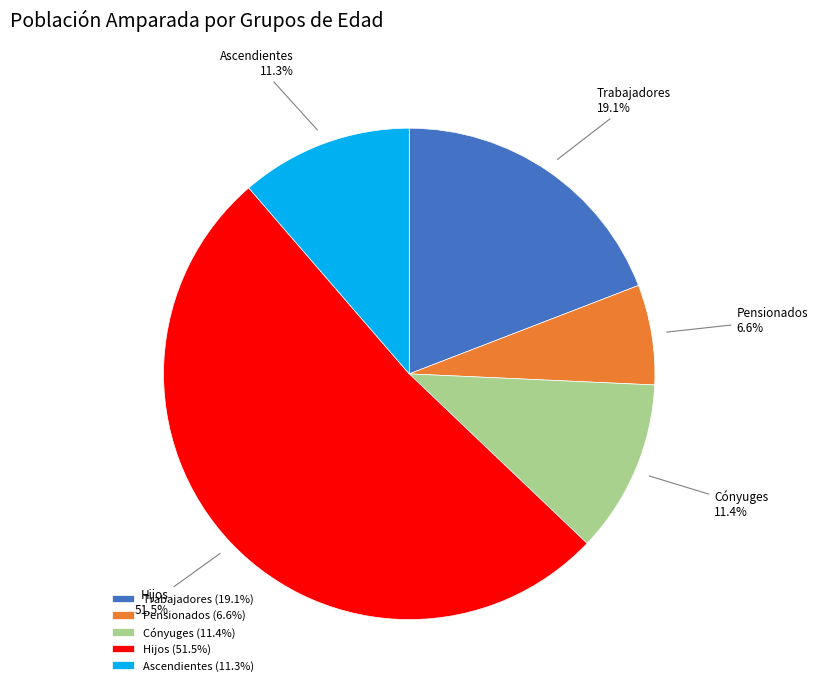

What percentage is the Cónyuges slice, to the nearest percent?

11%